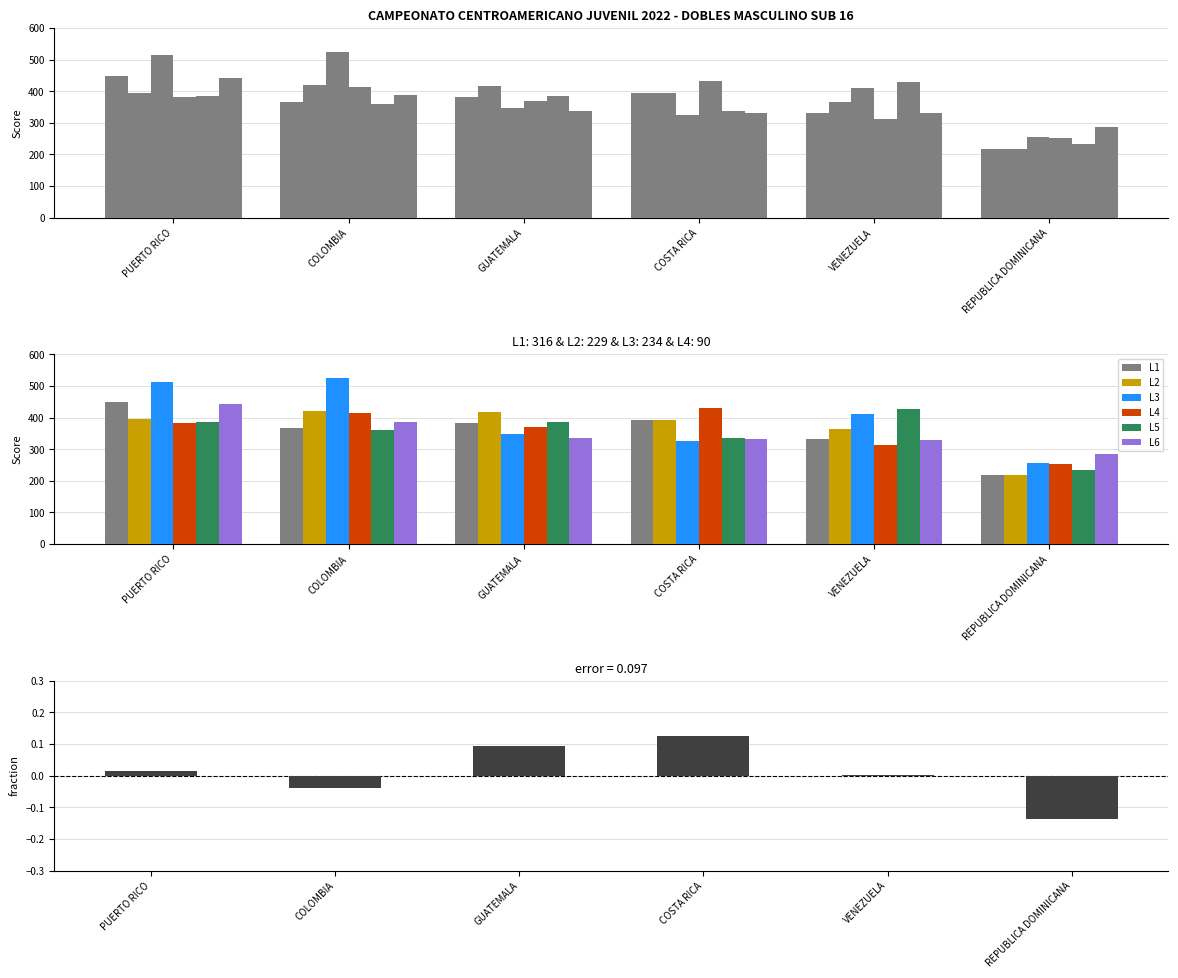

What is the difference between the L4 values at REPUBLICA DOMINICANA and COSTA RICA?

179